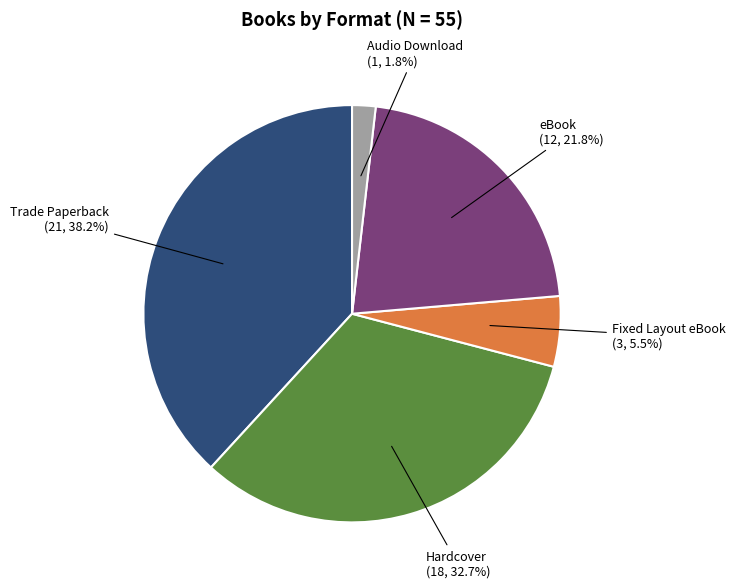

Does any single category account for the majority?

No